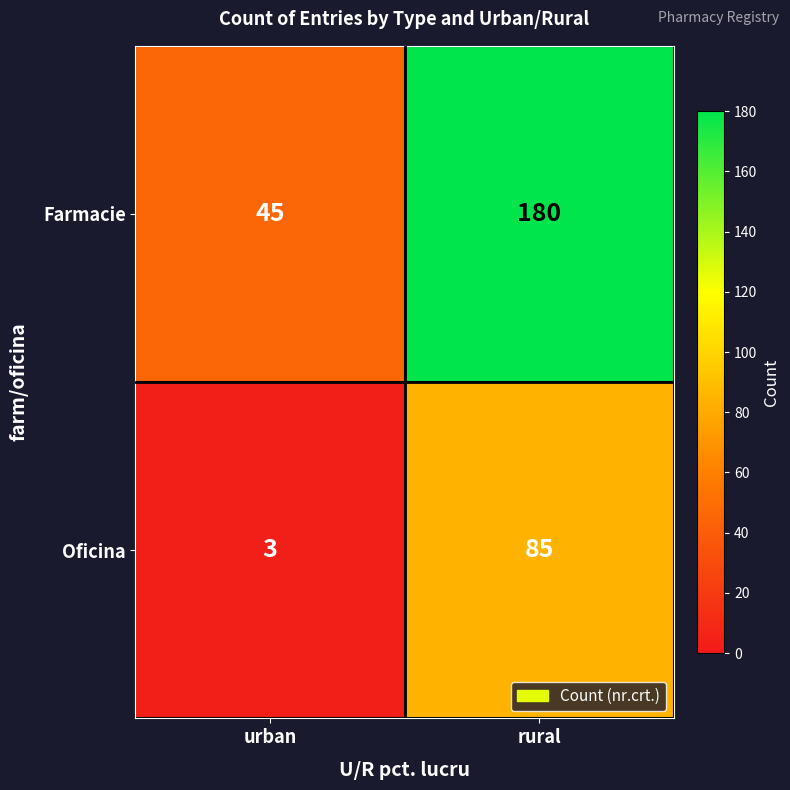

Reading left to right, list all the values displayed in this chart.

Farmacie: 45	180
Oficina: 3	85